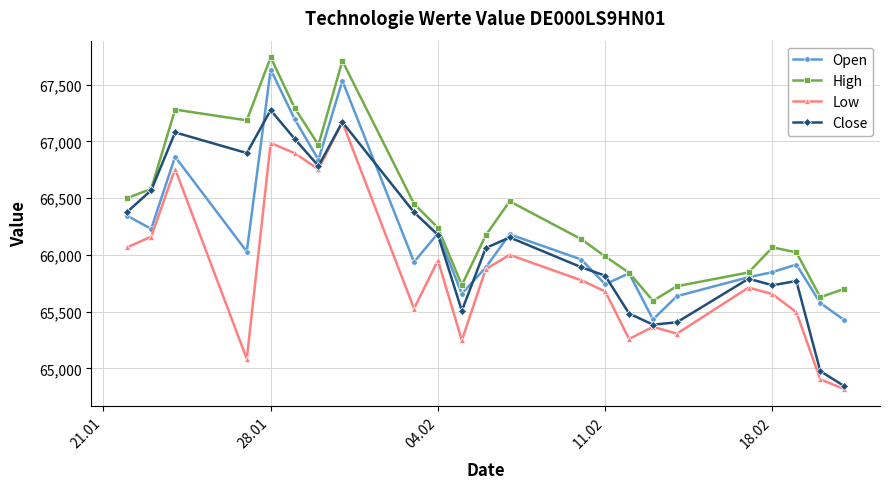

True or false: High and Low intersect in this chart.

False